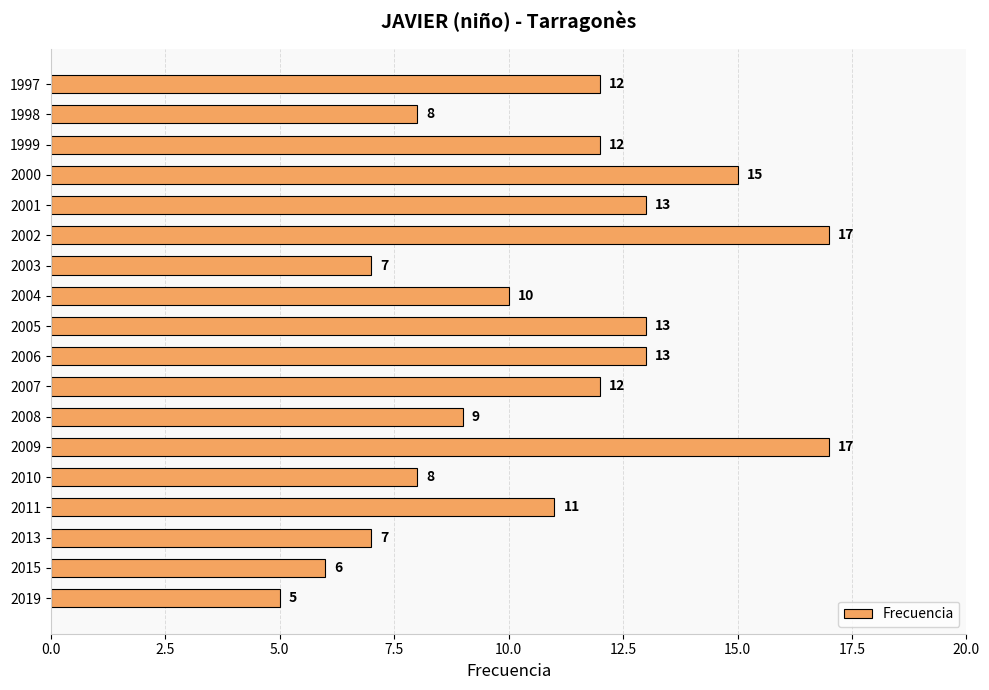

What is the ratio of the value at 1998 to the value at 2019?

1.6